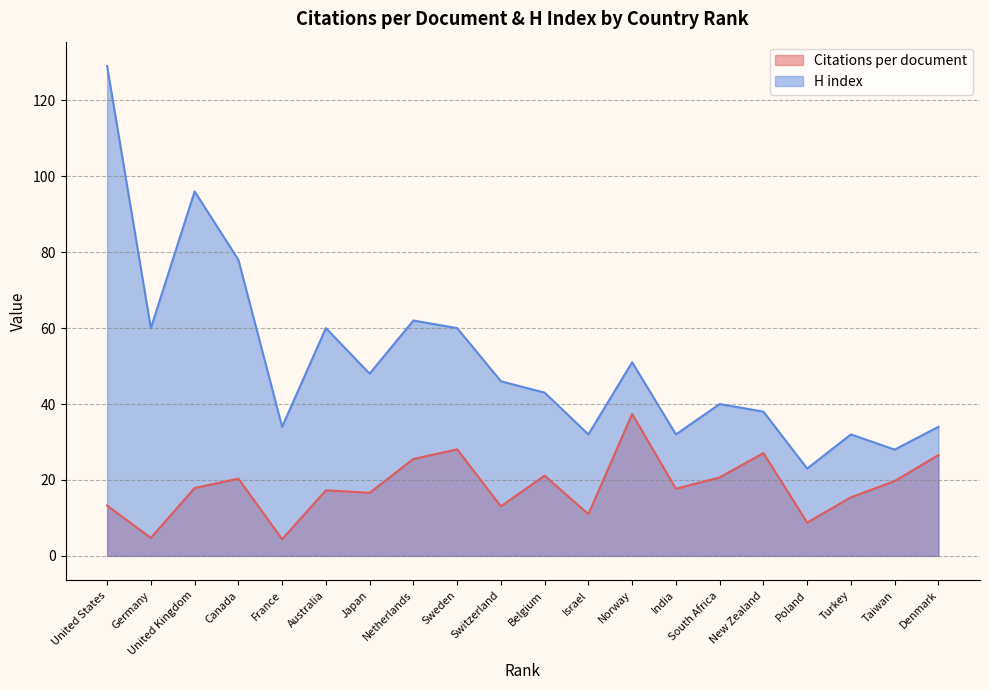

Reading left to right, extract all data points from this chart.

Citations per document: 13.3	4.7	17.9	20.4	4.4	17.3	16.6	25.5	28.1	13.1	21.1	11.0	37.4	17.7	20.7	27.1	8.8	15.4	19.7	26.6
H index: 129.0	60.0	96.0	78.0	34.0	60.0	48.0	62.0	60.0	46.0	43.0	32.0	51.0	32.0	40.0	38.0	23.0	32.0	28.0	34.0